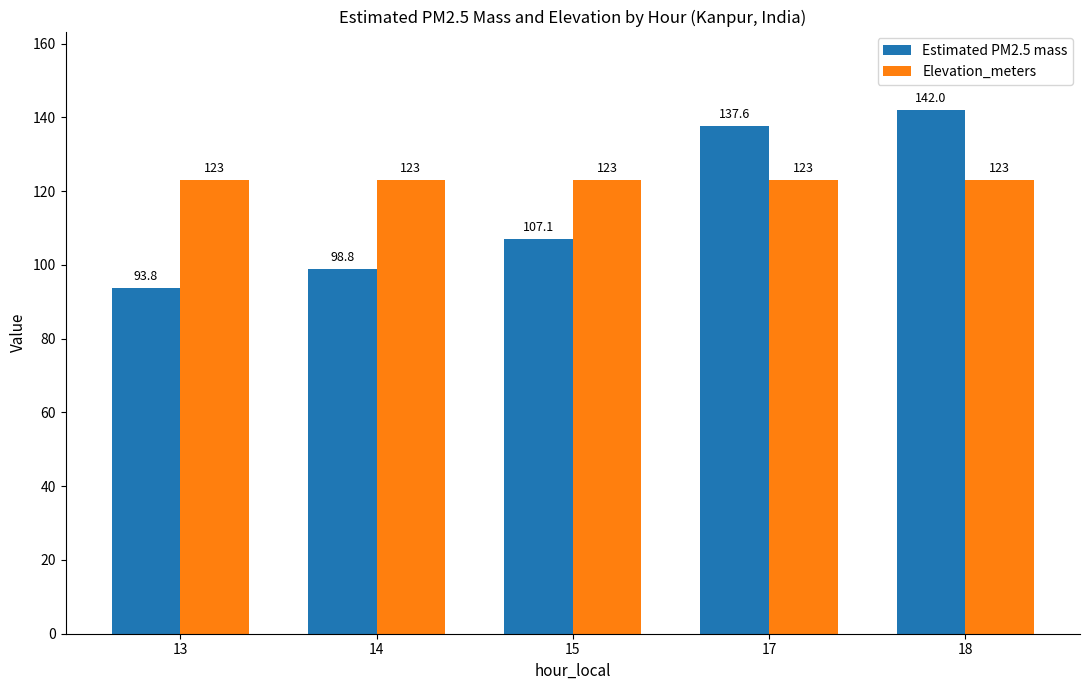

Rank the series at 18 from lowest to highest value.

Elevation_meters, Estimated PM2.5 mass